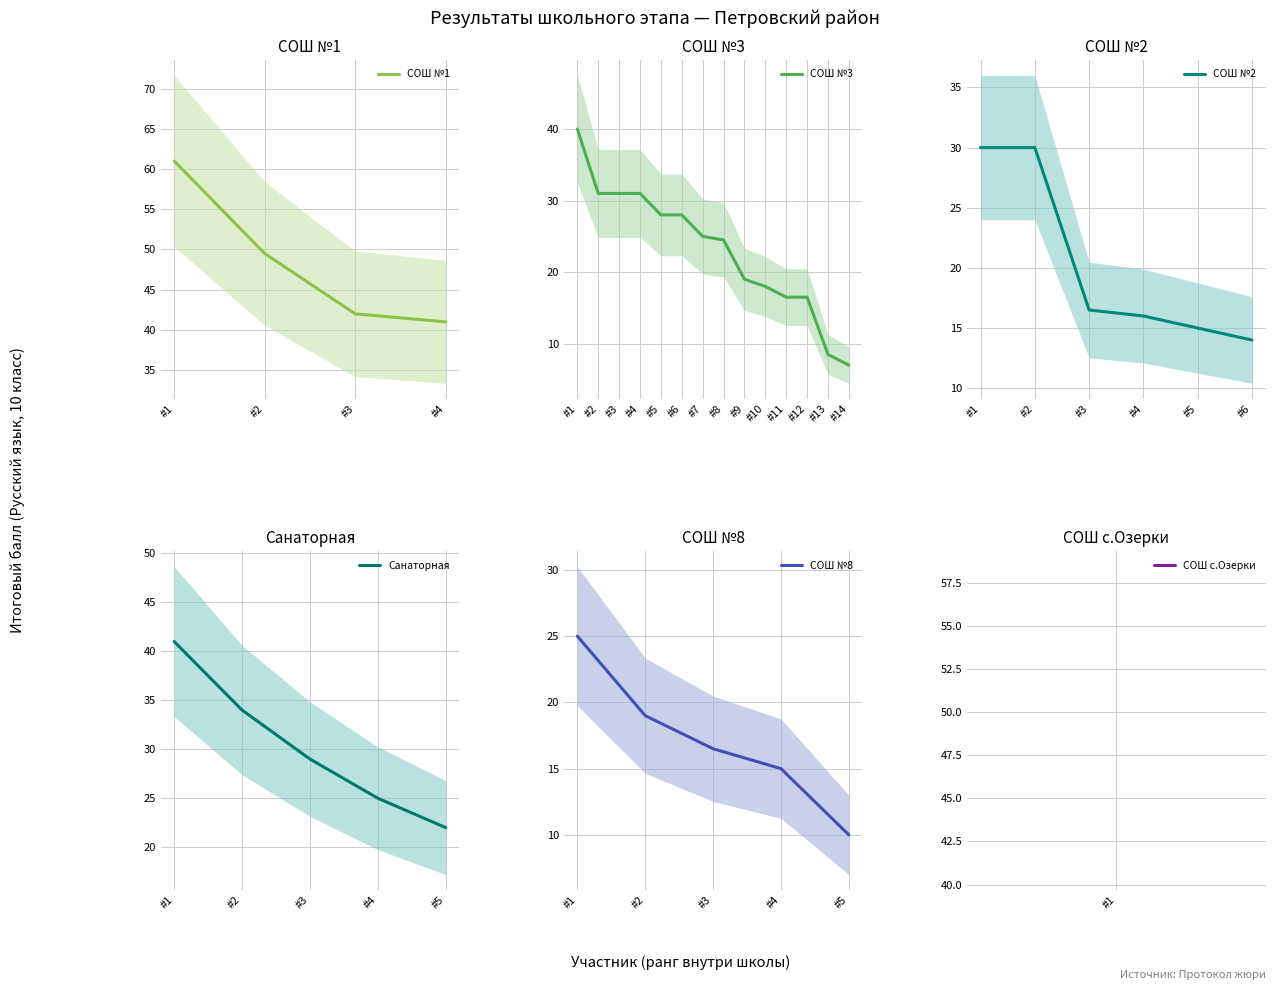

At which label is СОШ №1 closest to 51?

#2